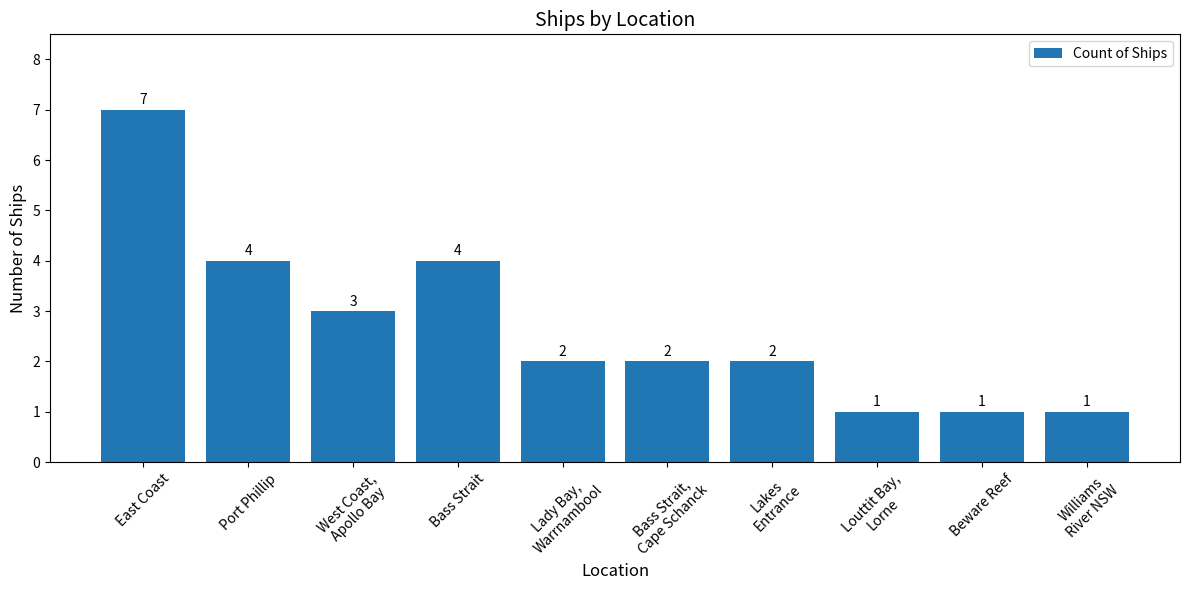

Is it true that the value at Bass Strait is 2?

False